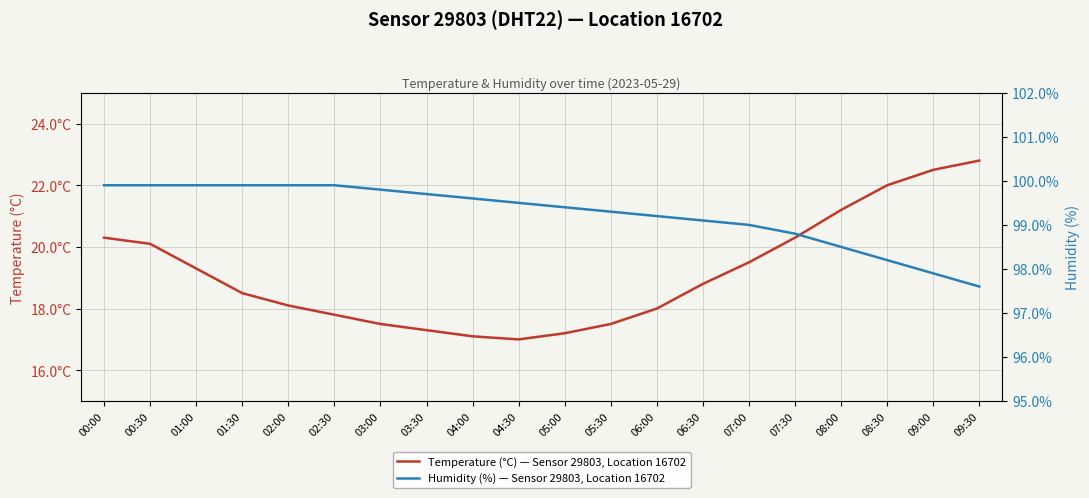

What are all the series names shown in the legend?

Temperature (°C) — Sensor 29803, Location 16702, Humidity (%) — Sensor 29803, Location 16702